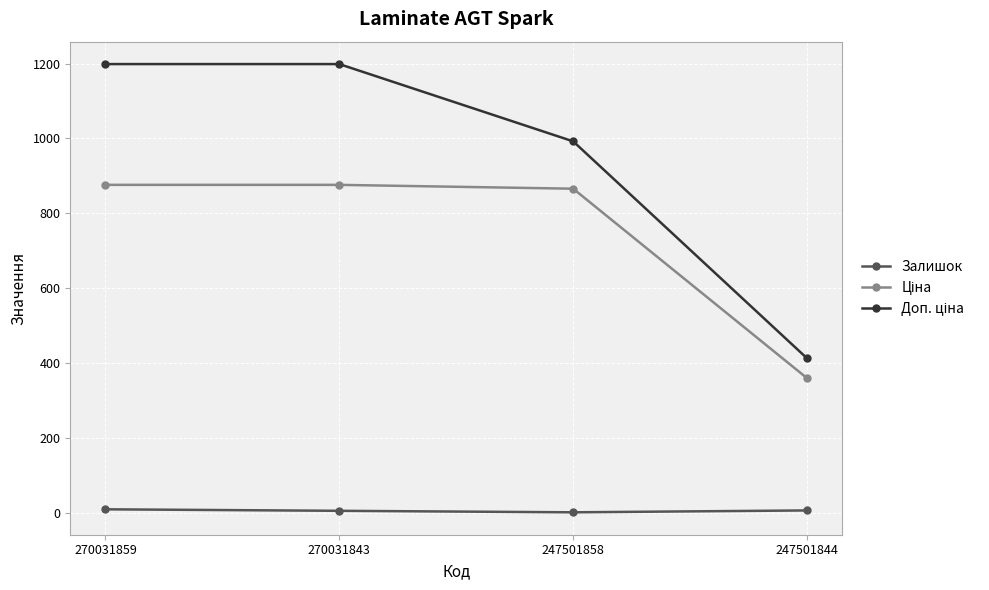

At how many categories does at least one series exceed 488?

3